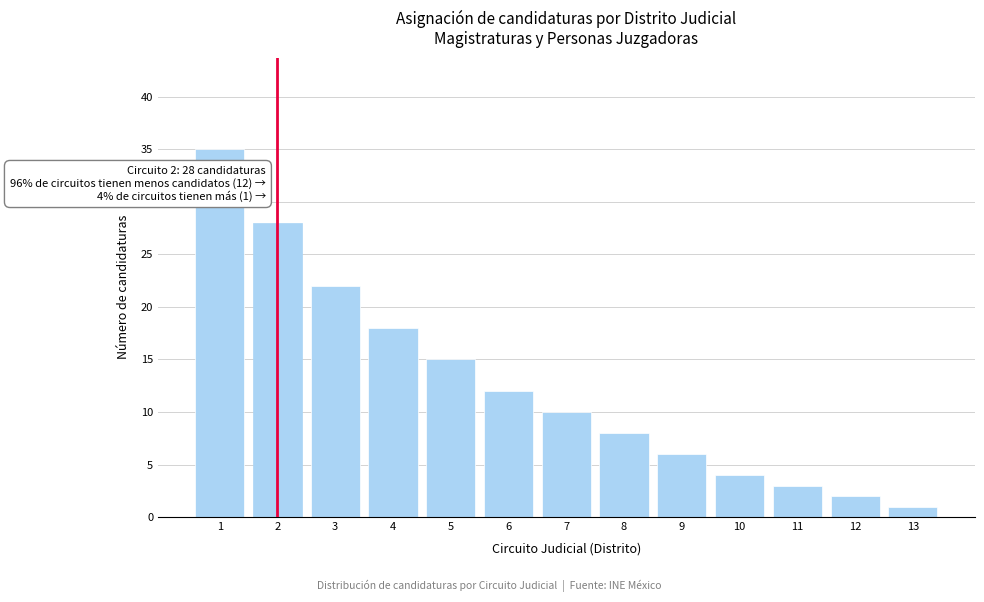

Reading right to left, transcribe all the data shown in this chart.

13=1	12=2	11=3	10=4	9=6	8=8	7=10	6=12	5=15	4=18	3=22	2=28	1=35